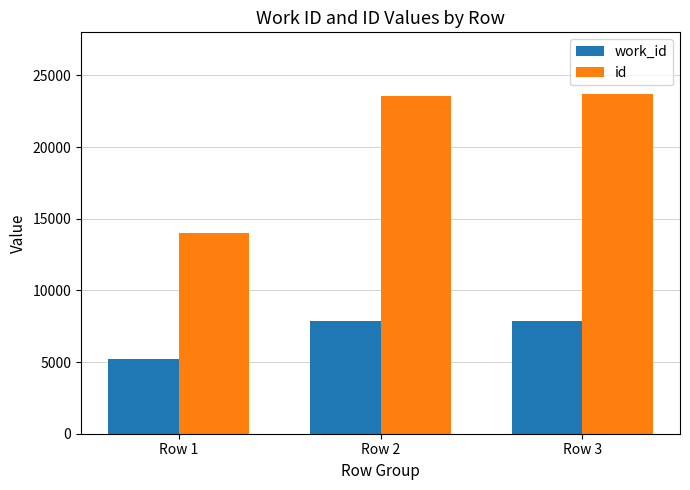

What is the difference between the maximum and minimum values in the id series?

9722